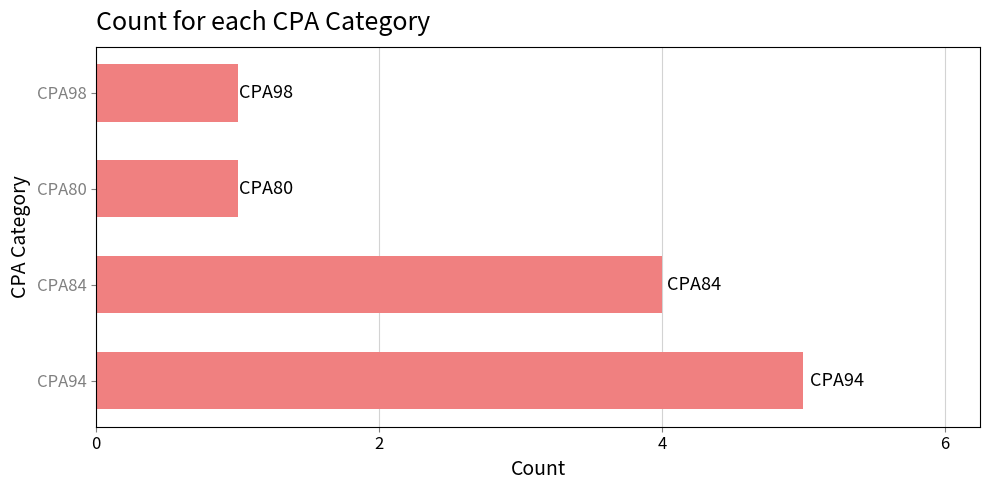

Reading bottom to top, what are all the values shown in this chart?

5	4	1	1